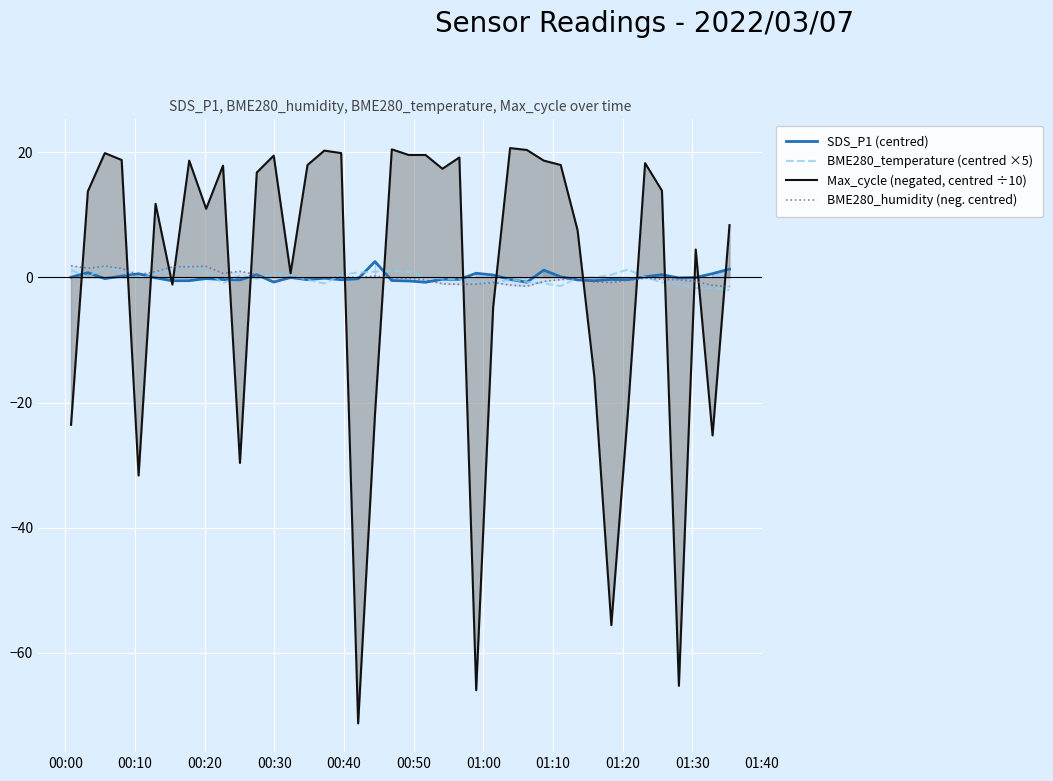

What is the lowest value of the Max_cycle (negated, centred ÷10) series?

-71.2